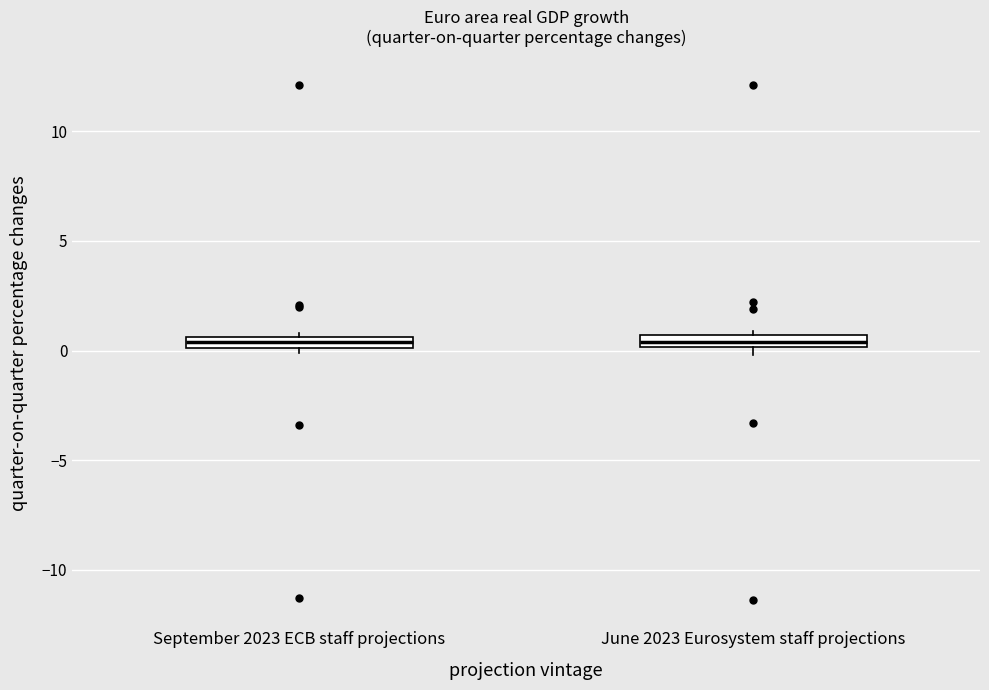

Where is the upper edge of the box for June 2023 Eurosystem staff projections on the y-axis? The values are not printed on the chart, so give them approximately, as read against the axis.

0.5